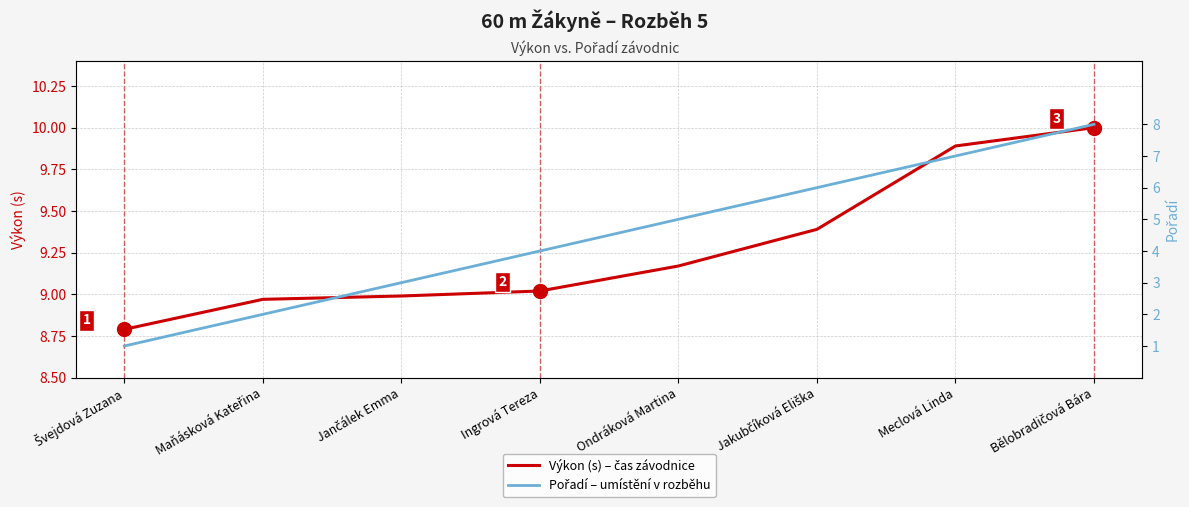

Is it true that Pořadí equals 8.0 at Bělobradičová Bára?

True